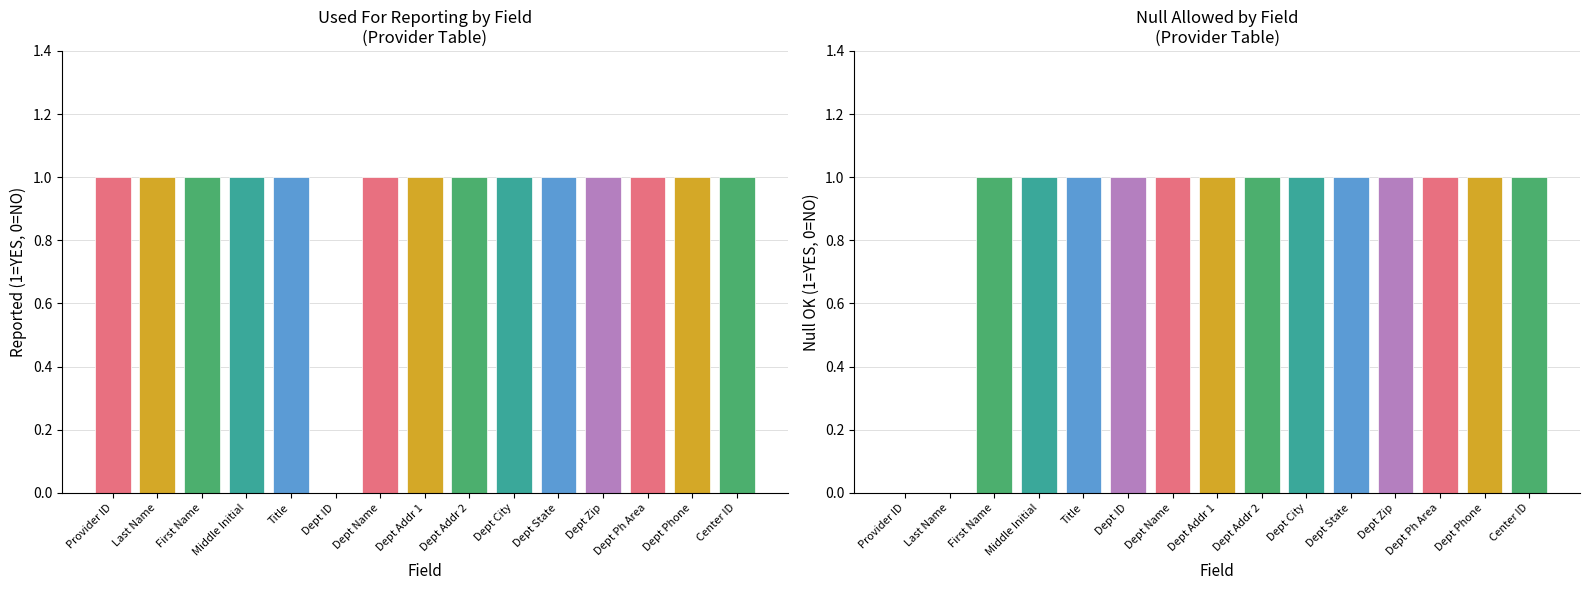

Is it true that Used For Reporting YES equals 1 at Primary Dept address line 2?

True